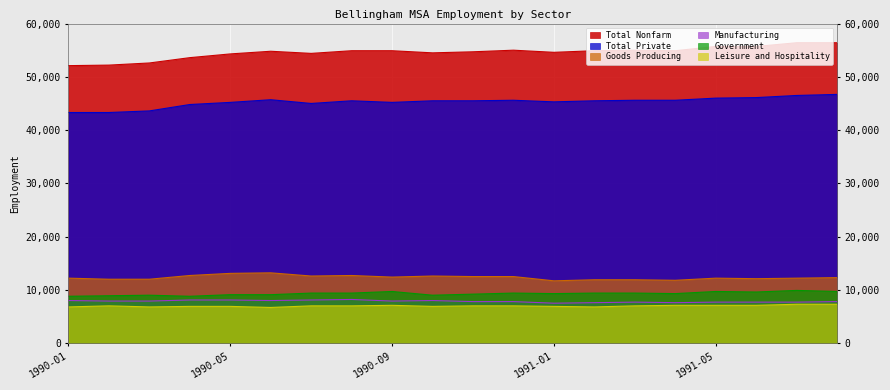

What is the value of the Government point at the 12th from the left?

9400